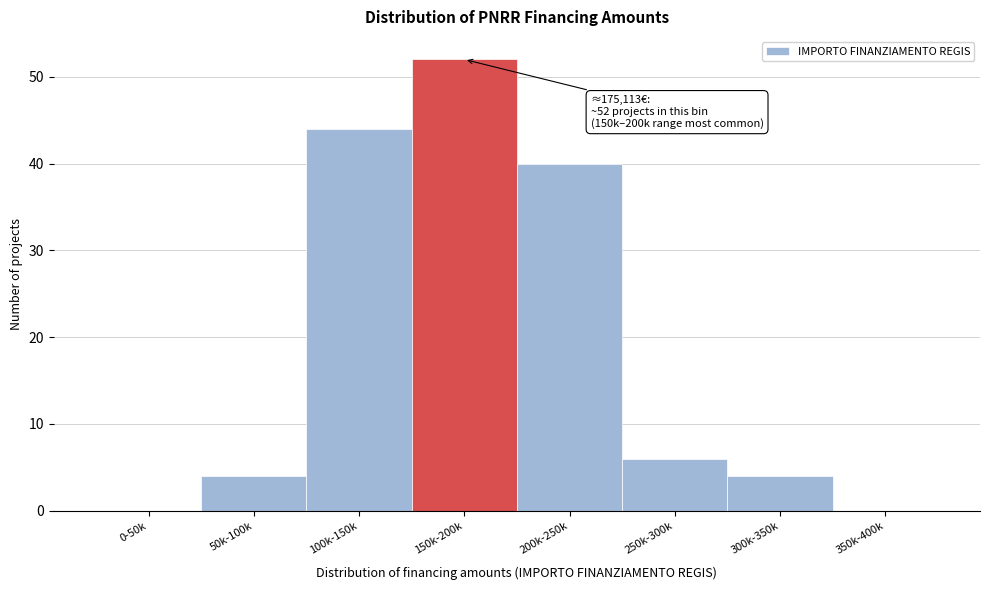

Reading right to left, extract all data points from this chart.

350k-400k=0	300k-350k=4	250k-300k=6	200k-250k=40	150k-200k=52	100k-150k=44	50k-100k=4	0-50k=0